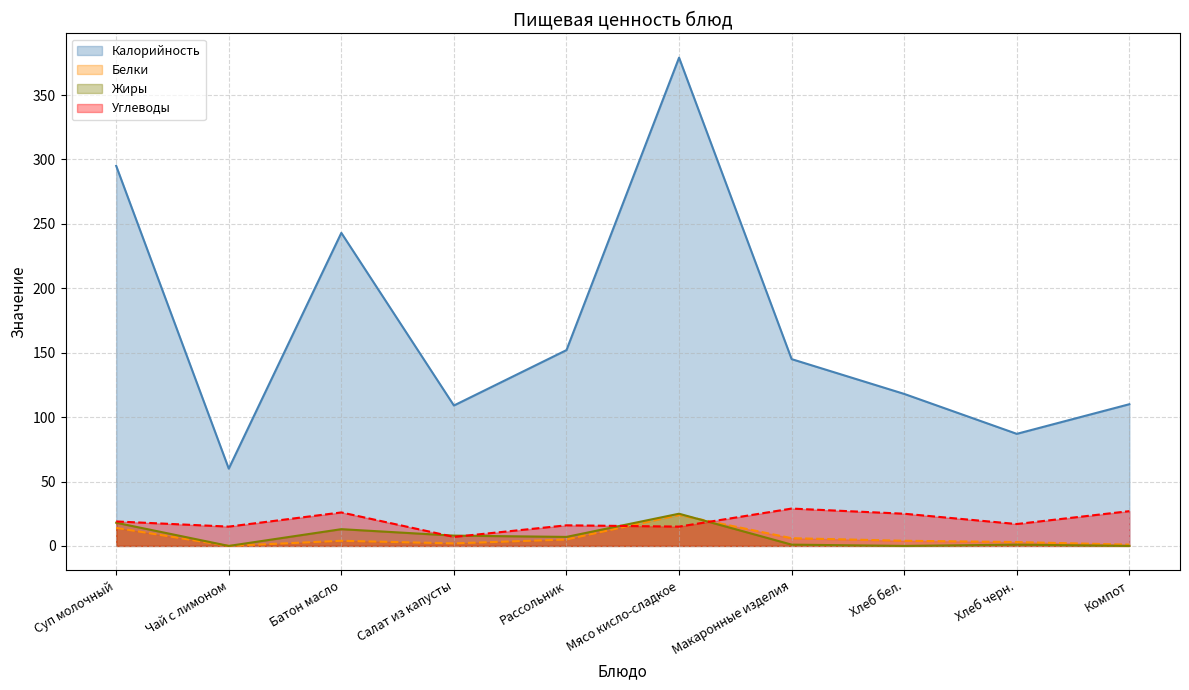

Which series has the largest total across all categories?

Калорийность